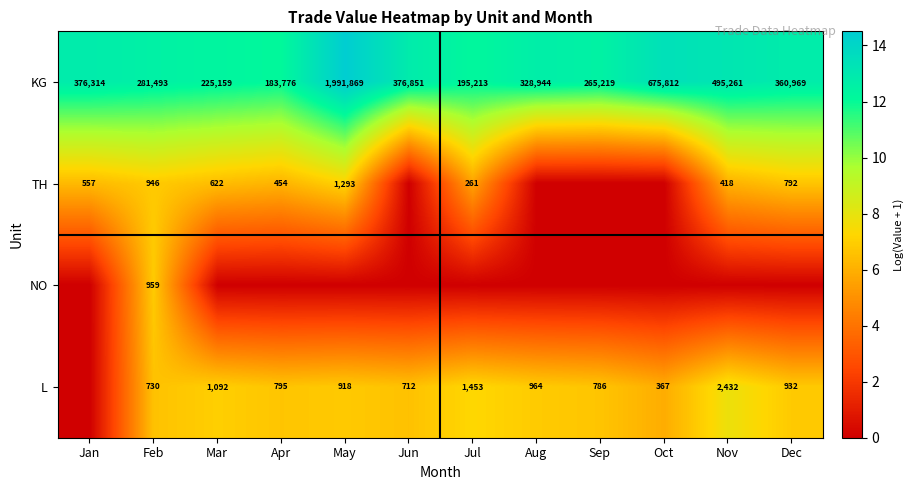

Is the value of NO at Feb greater than the value of KG at Jun?

No